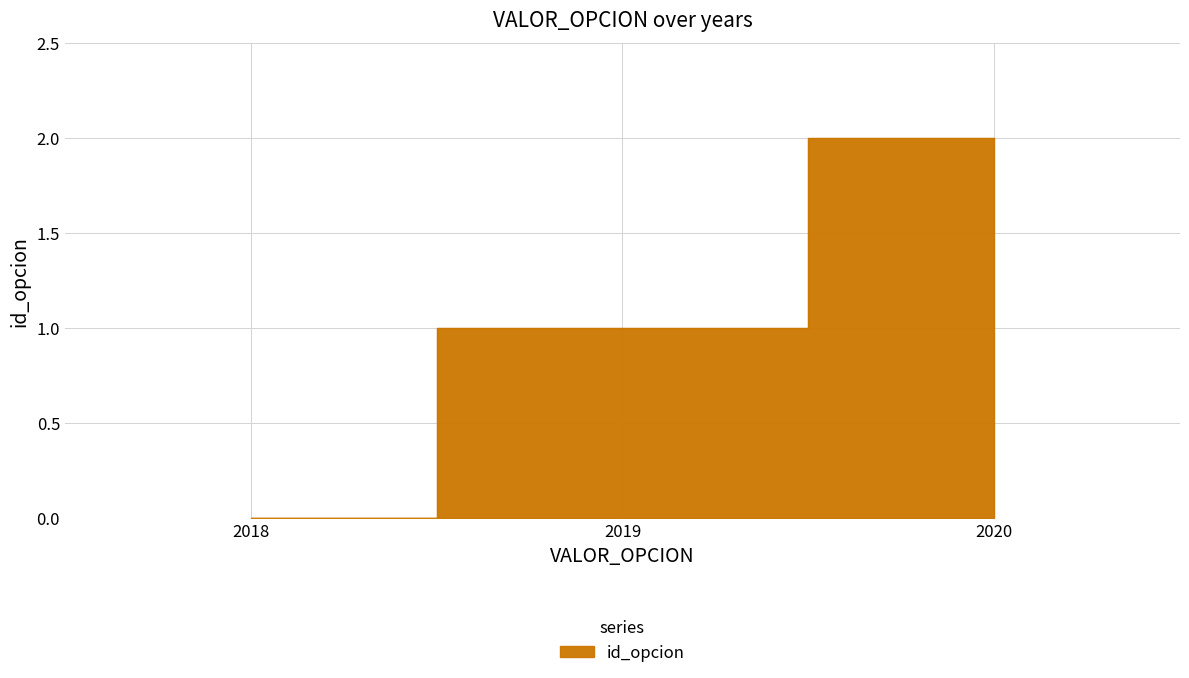

True or false: the data shows 1 at 2019.

False